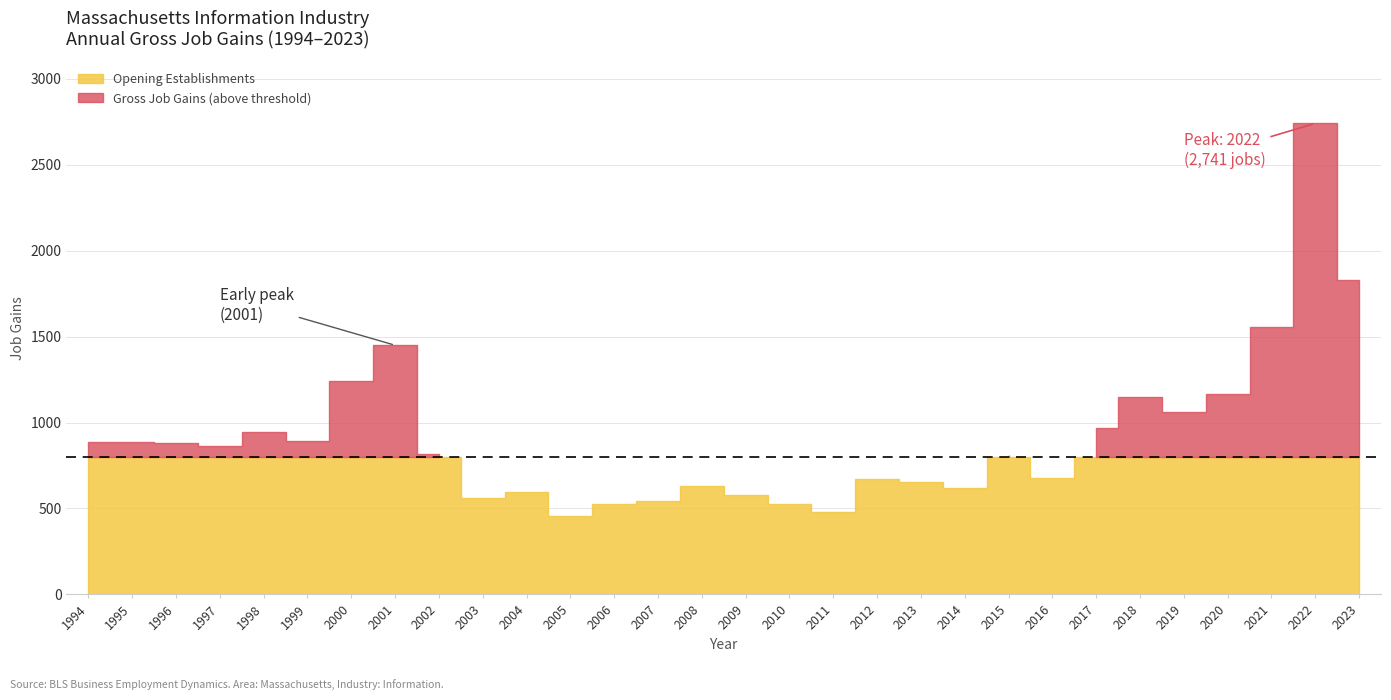

True or false: Expanding Establishments and Opening Establishments intersect in this chart.

False